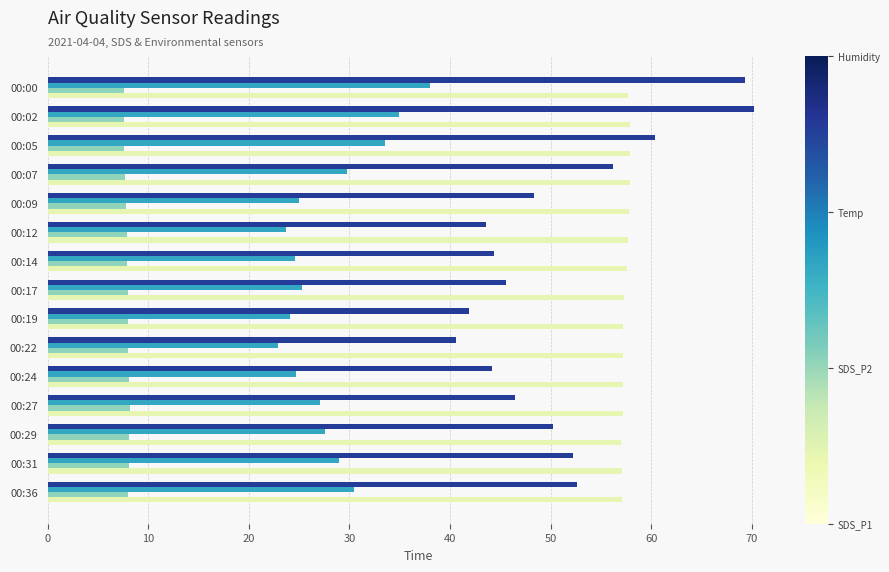

What is the total value across all series at 00:36?

148.2